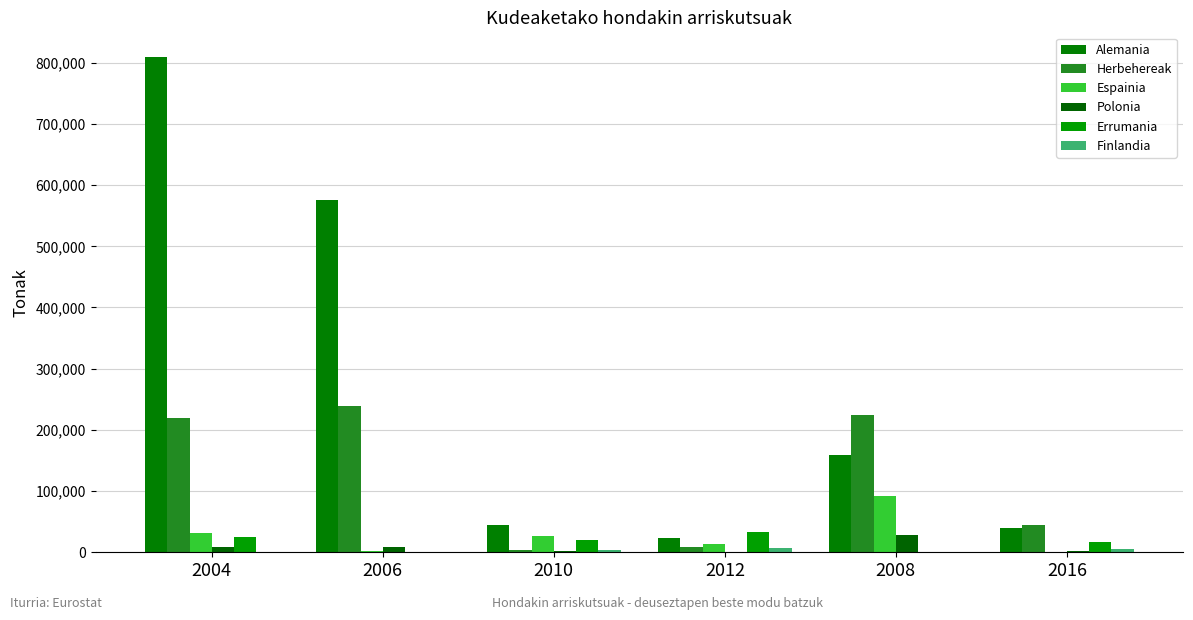

Is the value of Herbehereak at 2004 greater than the value of Alemania at 2008?

Yes